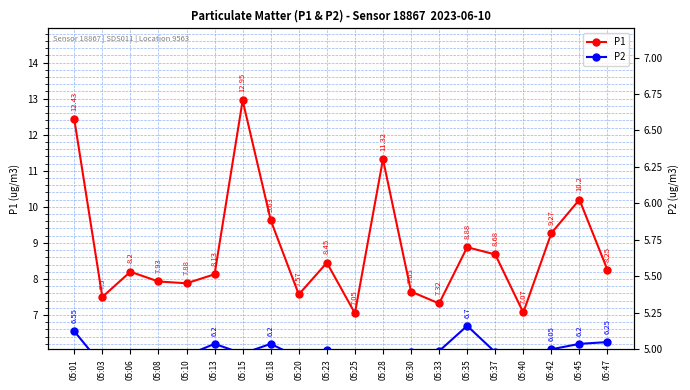

Rank the series by their maximum value, from lowest to highest.

P2, P1